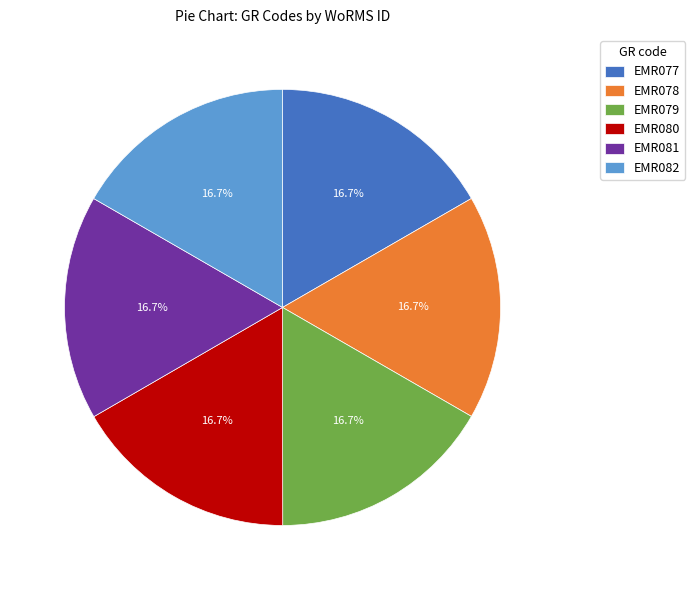

What is the total percentage of EMR079 and EMR082?

33.3%